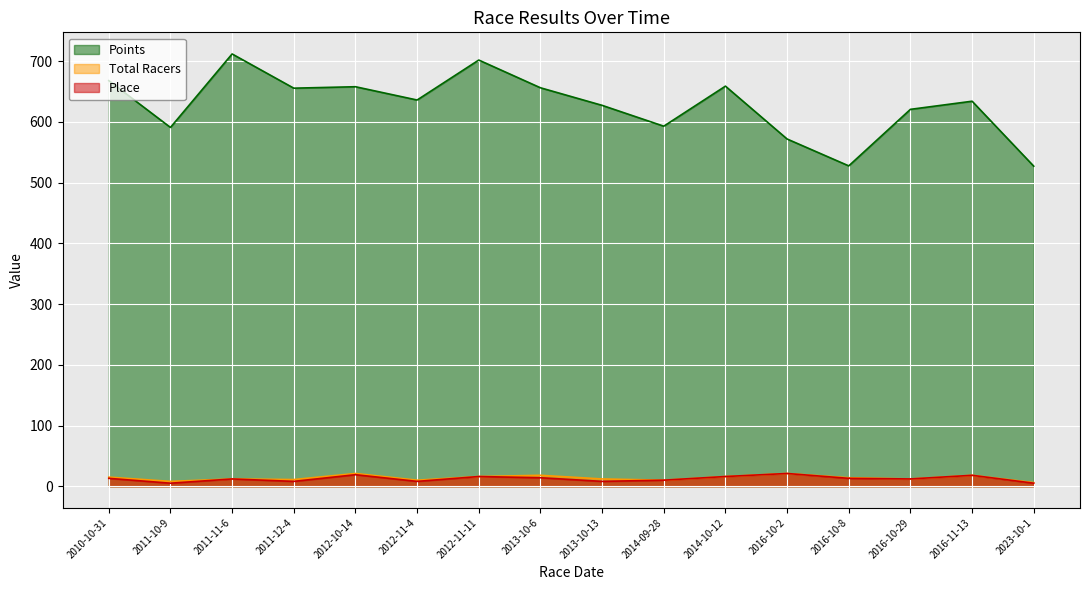

True or false: Points has a value of 1266.4 at 2011-11-6.

False